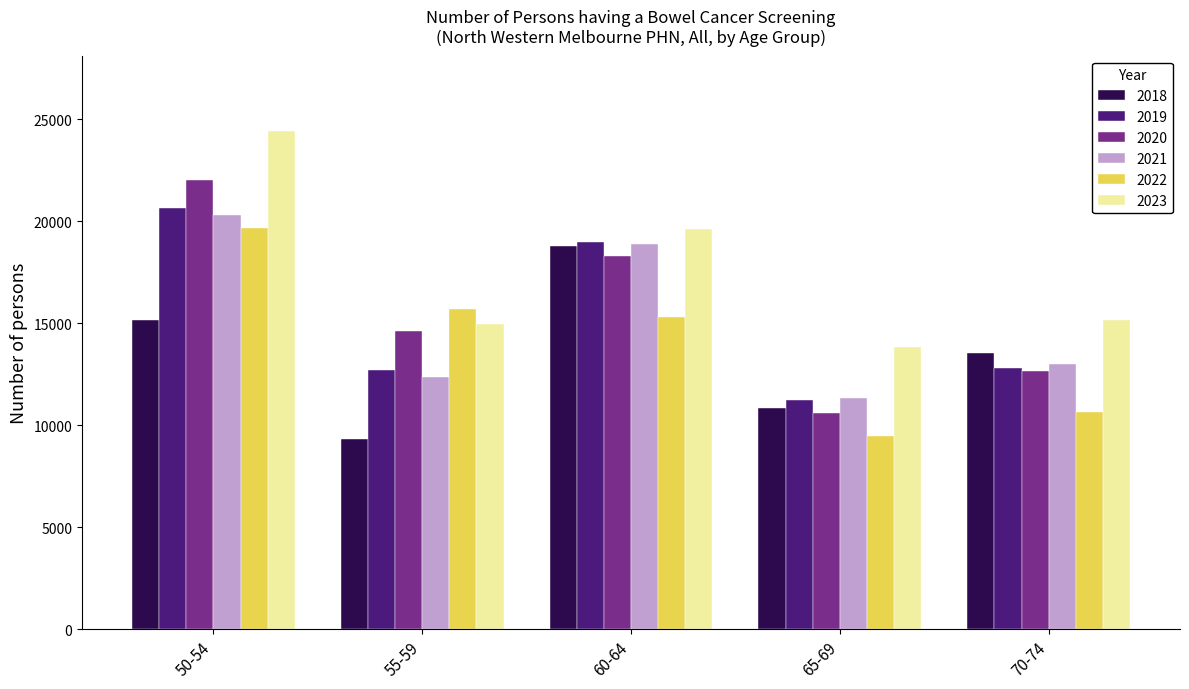

How many bars are there in total?

30